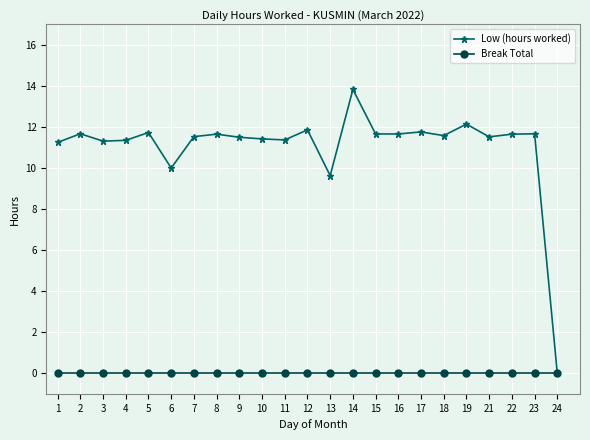

What is the greatest value displayed?

13.8